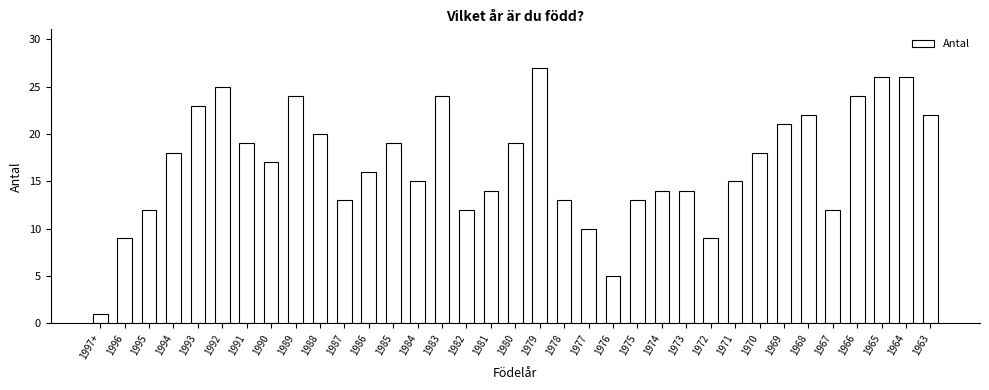

Read the value at 1990, to the nearest 10.

20